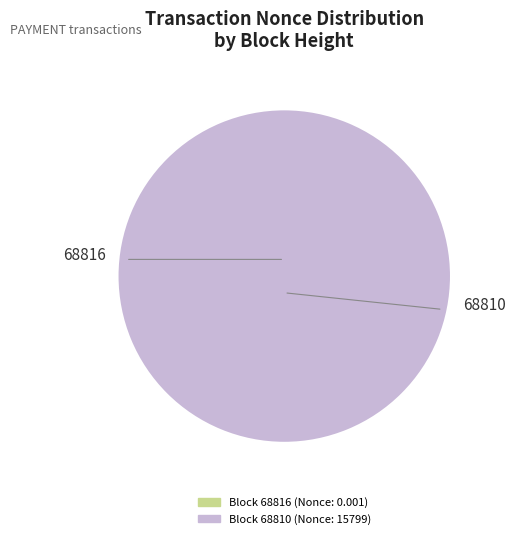

How many segments does this pie chart have?

2